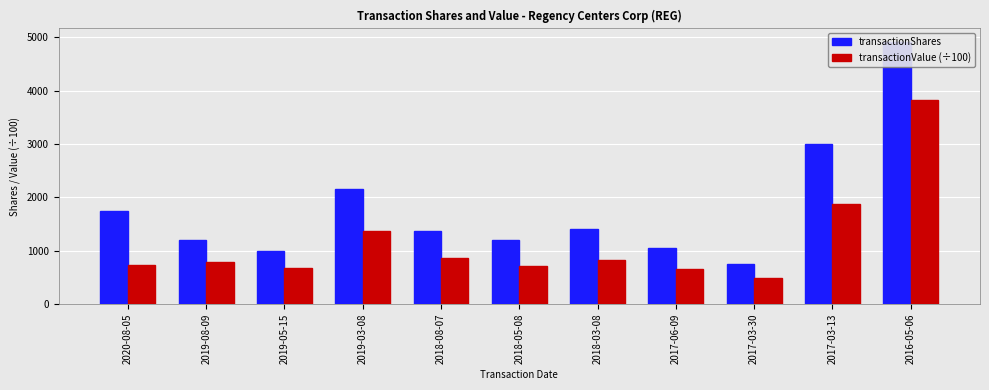

List the labels in order of transactionValue (÷100) value, largest first.

2016-05-06, 2017-03-13, 2019-03-08, 2018-08-07, 2018-03-08, 2019-08-09, 2020-08-05, 2018-05-08, 2019-05-15, 2017-06-09, 2017-03-30